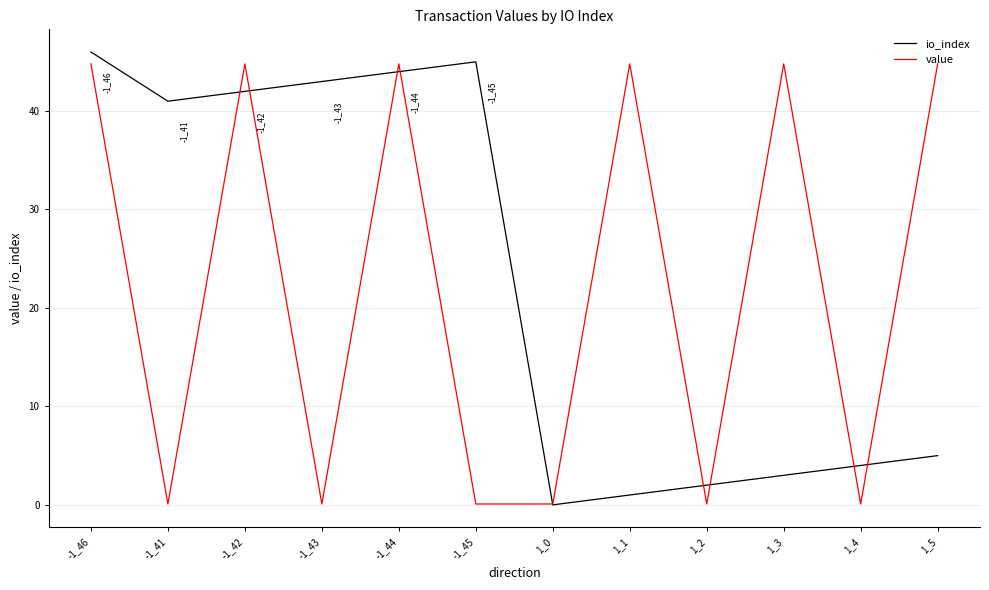

At which category does io_index reach its first local valley?

-1_41